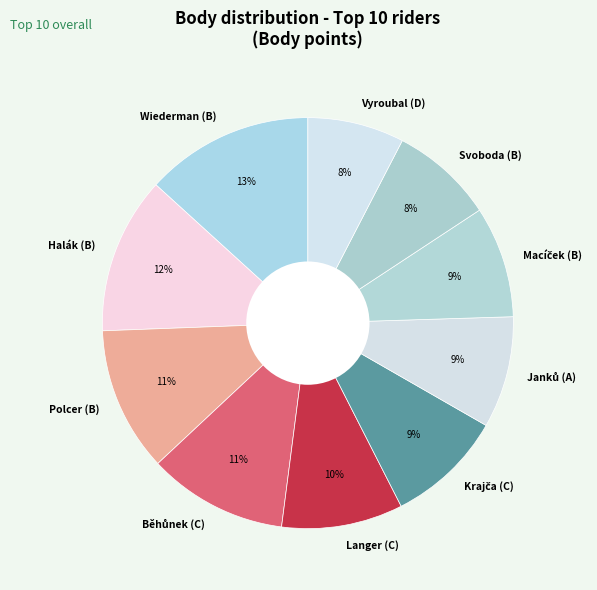

Is there any slice that represents more than half of the pie?

No